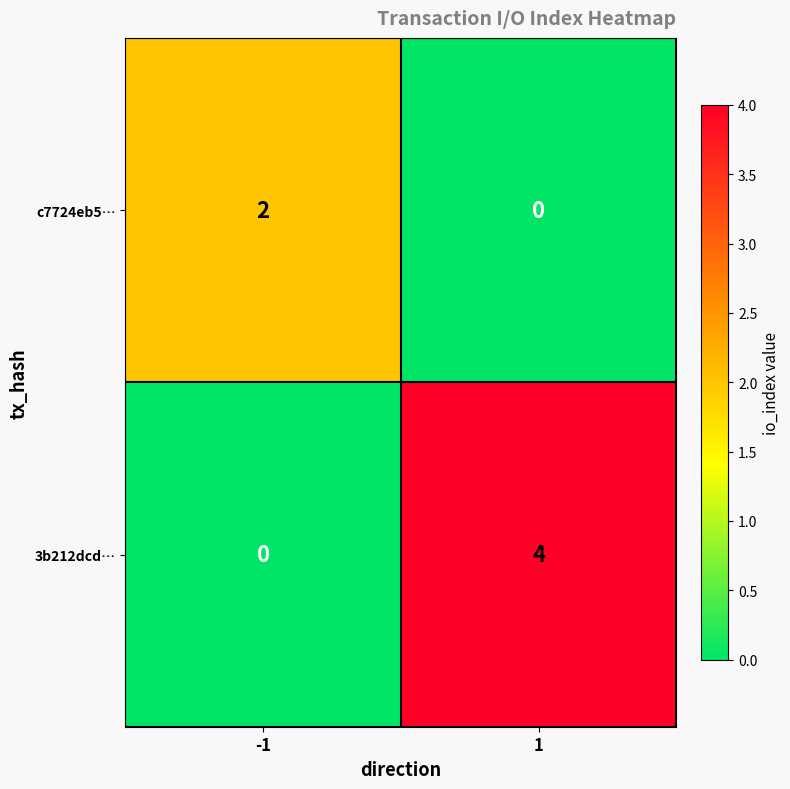

What is the difference between the maximum and minimum values in the 3b212dcd… series?

4